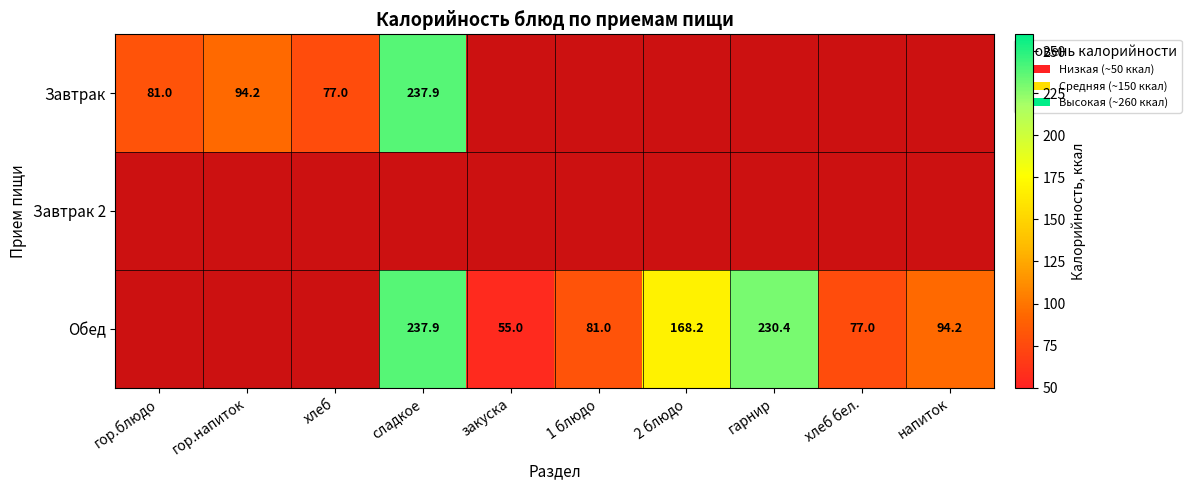

At how many categories does at least one series exceed 6?

10